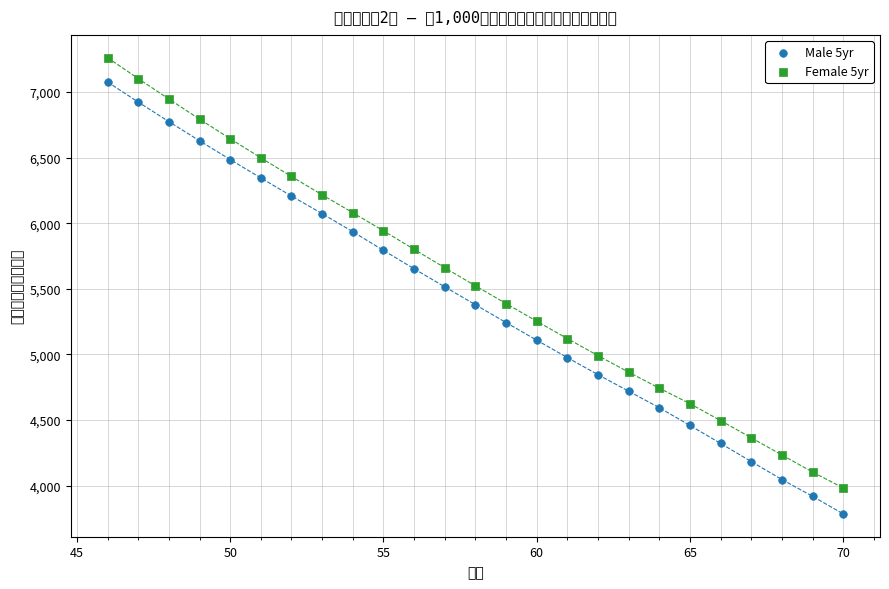

Which series has the largest Y range (max minus min)?

Male 5yr